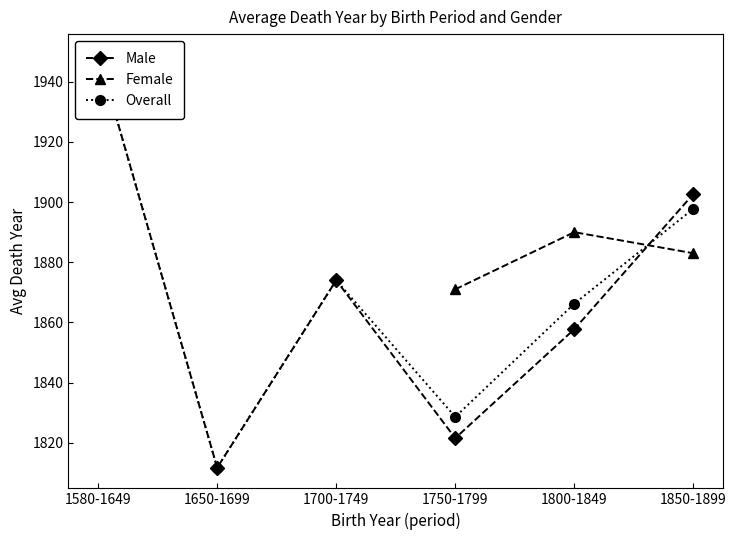

How many data points in Overall are less than 1874?

3